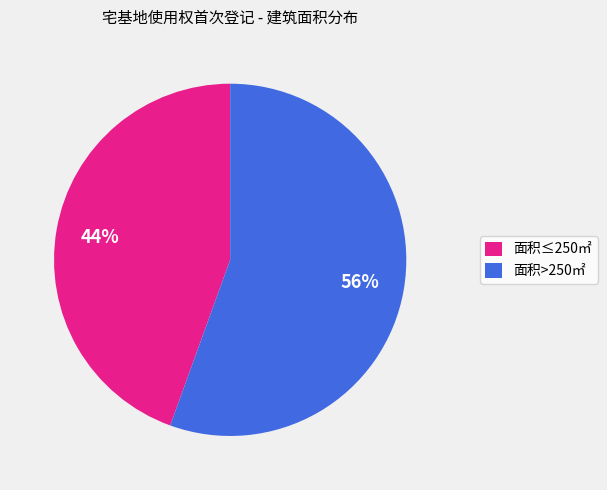

To the nearest percent, what is the average slice percentage?

50%